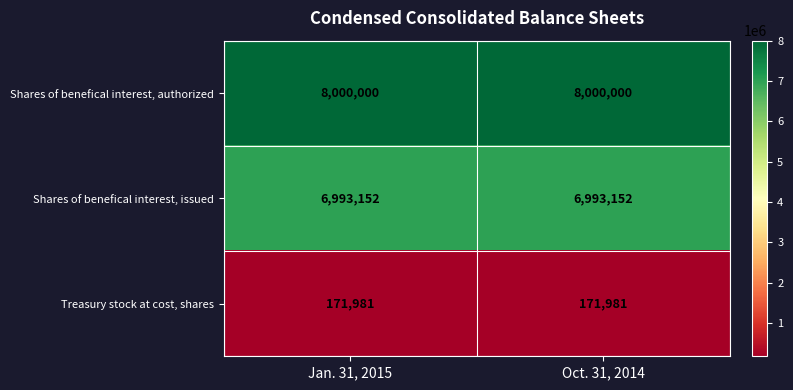

True or false: Treasury stock at cost, shares has a value of 171981 at Oct. 31, 2014.

True